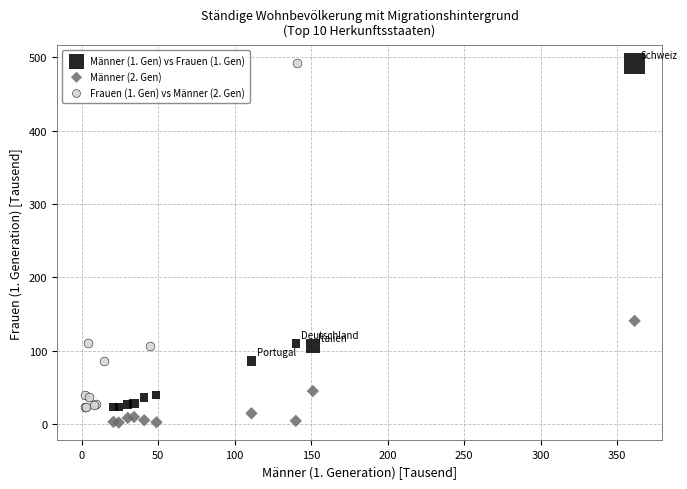

Which series reaches the minimum Y coordinate?

Männer (2. Gen)